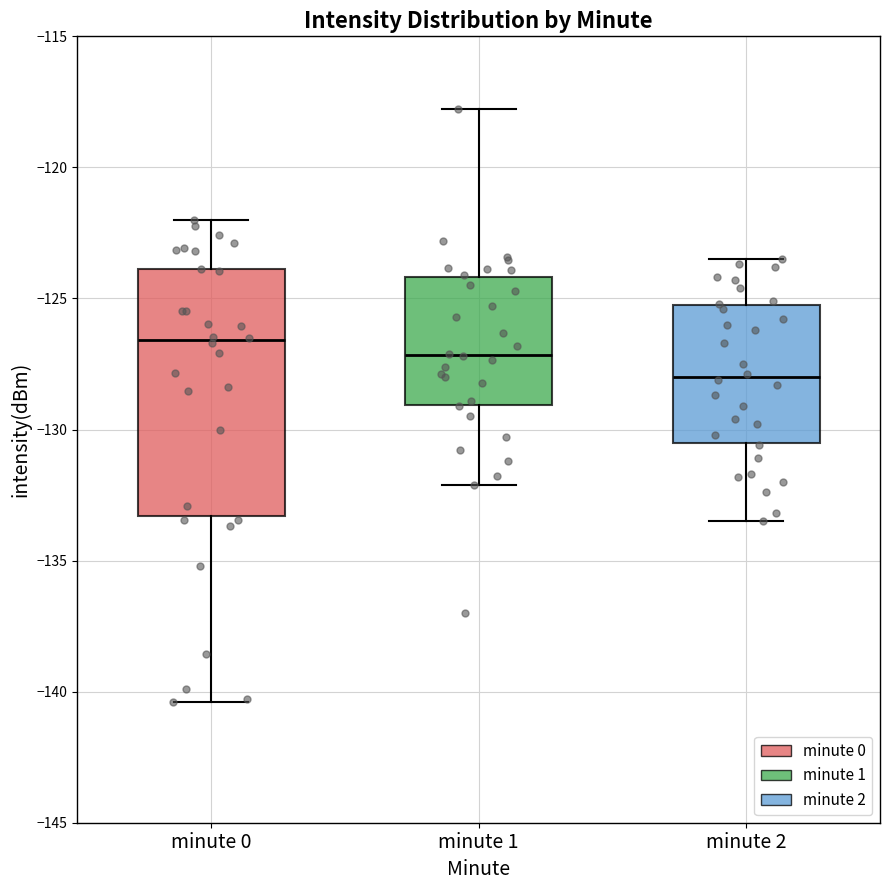

Where is the upper edge of the box for minute 2 on the y-axis? The values are not printed on the chart, so give them approximately, as read against the axis.

-125.0